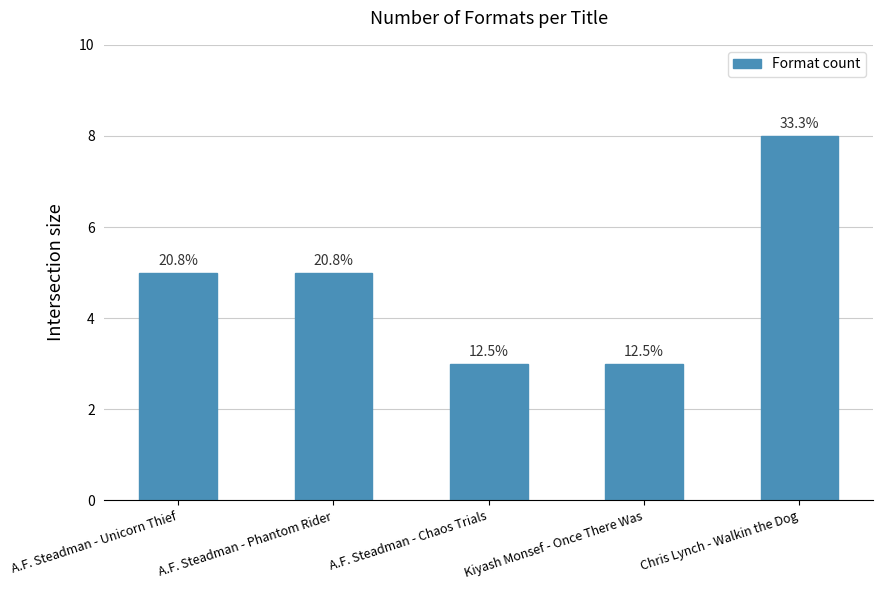

Where does the data first go above 5?

Chris Lynch - Walkin the Dog